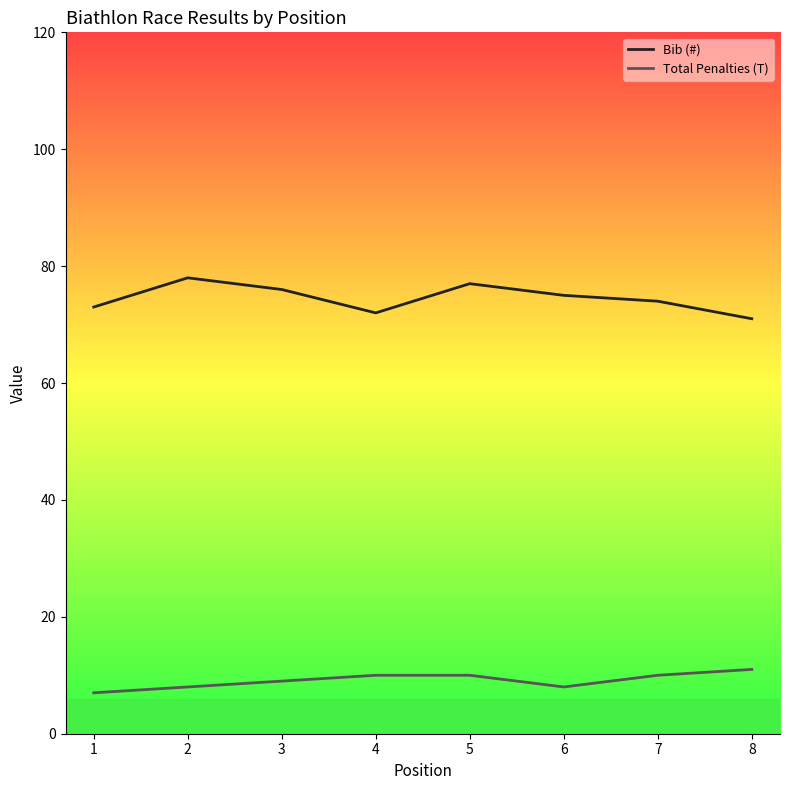

Rank the series by their maximum value, from highest to lowest.

Bib (#), Total Penalties (T)